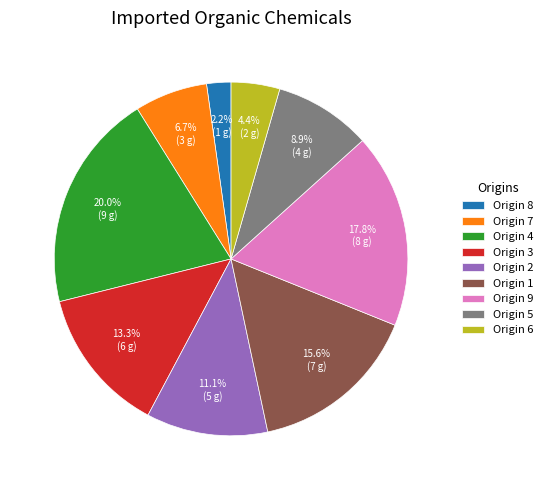

How much of the chart is everything except Origin 9?

82.2%